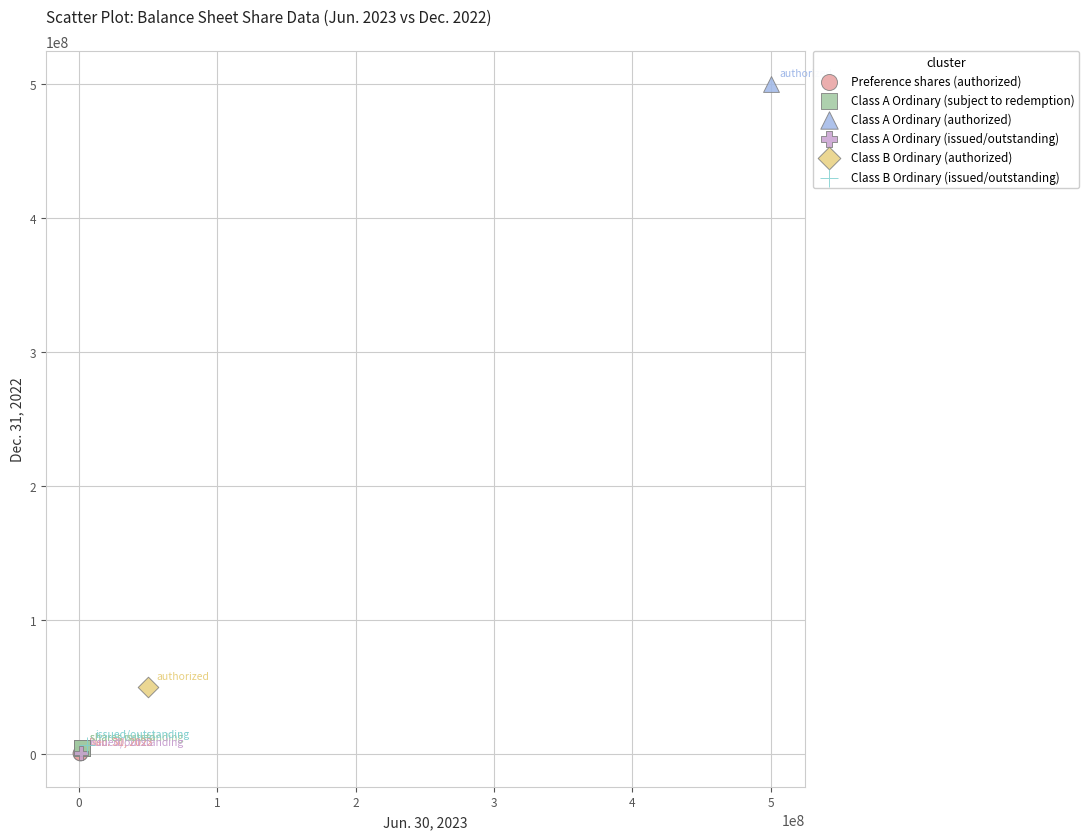

What are all the series names shown in the legend?

Preference shares (authorized), Class A Ordinary (subject to redemption), Class A Ordinary (authorized), Class A Ordinary (issued/outstanding), Class B Ordinary (authorized), Class B Ordinary (issued/outstanding)